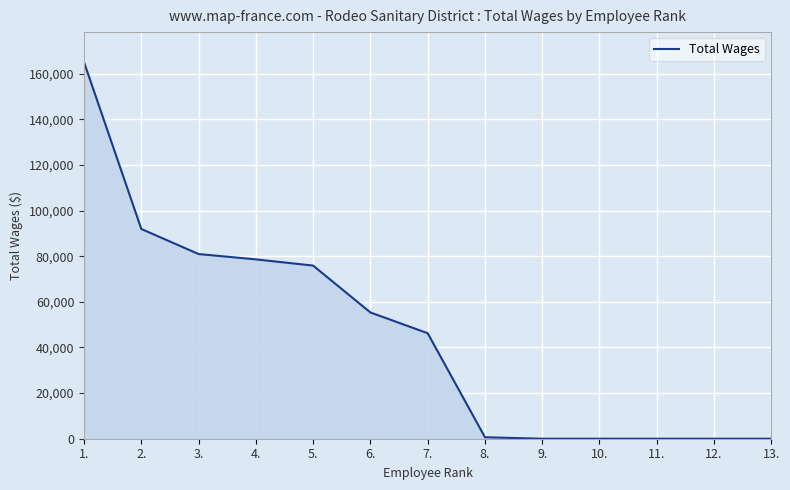

How many distinct data groups are displayed?

1